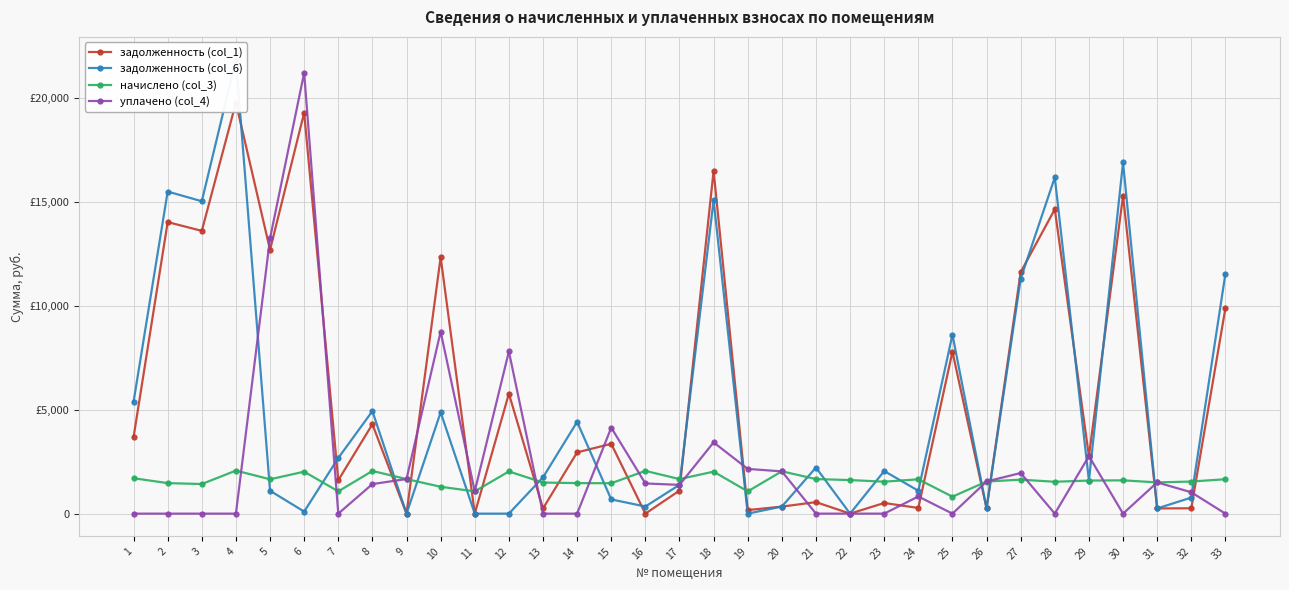

How many values in the уплачено (col_4) series are below 1075?

16